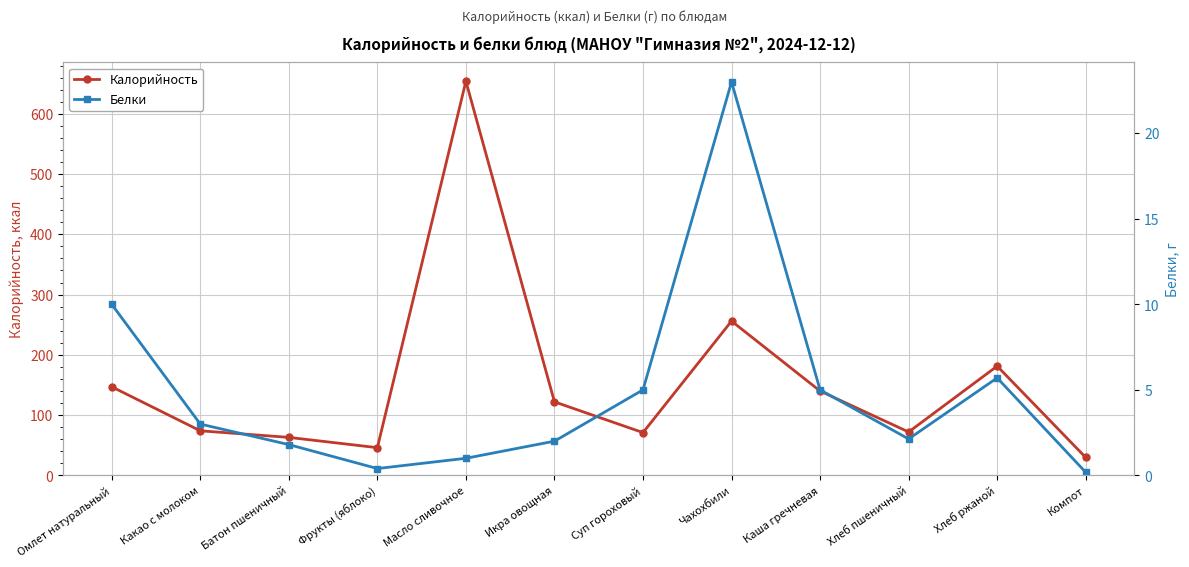

Which category has the lowest value in the Калорийность series?

Компот